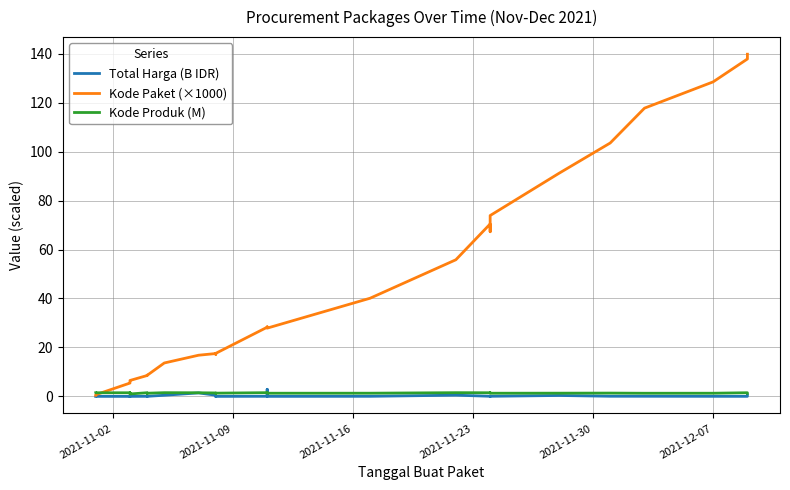

Reading left to right, list all the values displayed in this chart.

Total Harga (B IDR): 0.0	0.0	0.0	0.1	0.0	0.0	0.0	0.0	0.0	0.0	0.0	0.0	0.0	0.0	0.5	1.4	0.5	0.0	0.0	0.3	0.0	0.0	2.9	0.0	0.0	0.5	0.0	0.0	0.0	0.4	0.1	0.1	0.0	0.0	0.5
Kode Paket (×1000): 0.5	0.7	5.4	6.0	6.2	6.2	6.3	6.3	6.4	6.5	8.5	8.6	8.7	8.6	13.7	16.8	17.5	17.3	17.3	17.2	17.6	28.3	28.4	27.9	40.1	55.8	70.5	67.3	73.9	91.1	103.5	117.8	128.5	137.9	139.8
Kode Produk (M): 1.5	1.5	1.5	1.3	1.5	1.5	1.5	1.3	1.5	1.0	1.5	1.4	1.2	1.3	1.5	1.5	1.4	1.3	1.3	1.3	1.3	1.5	1.5	1.3	1.3	1.5	1.5	1.5	1.3	1.3	1.4	1.3	1.3	1.5	1.3